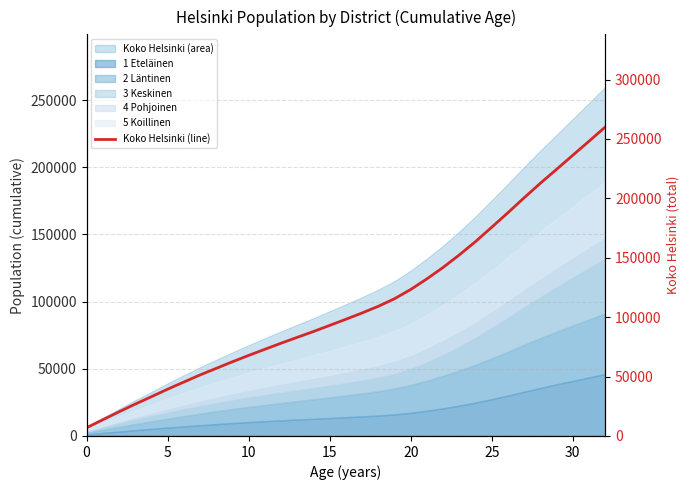

At which category does the chart reach its peak across all series?

32